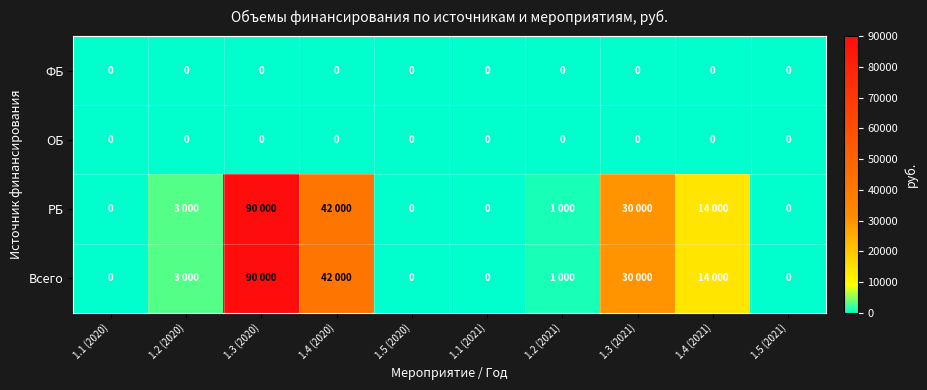

The ФБ series shows 0 at 1.5 (2021). True or false?

True